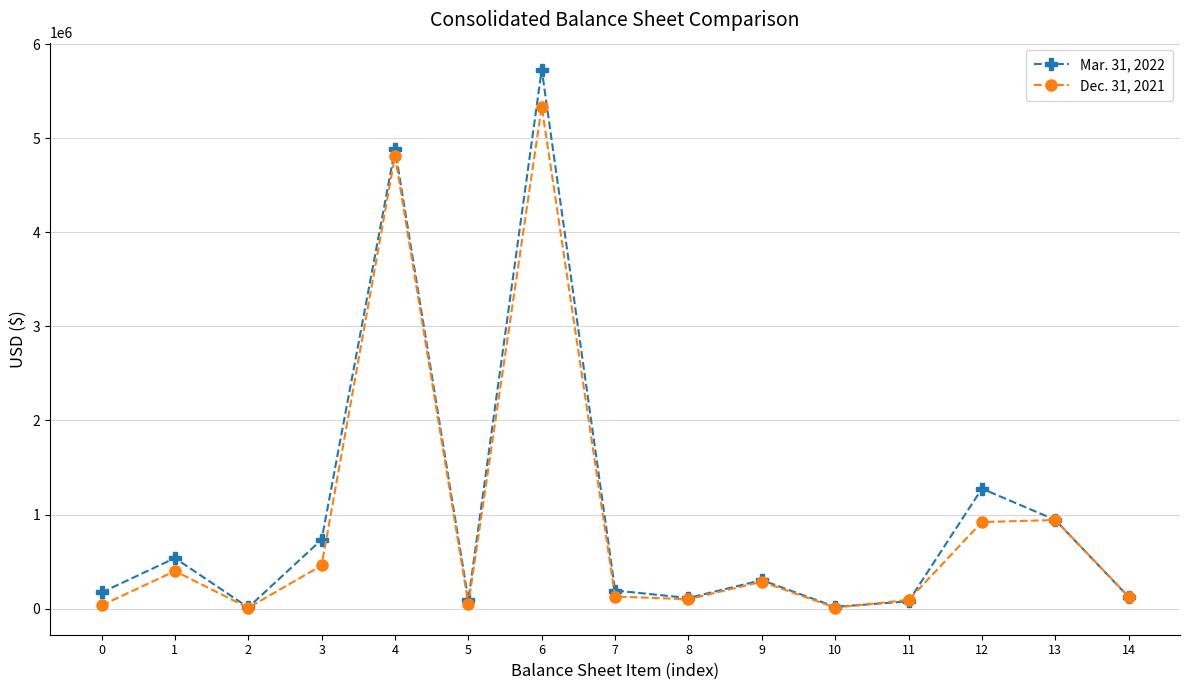

Which series has the largest range (max minus min)?

Mar. 31, 2022